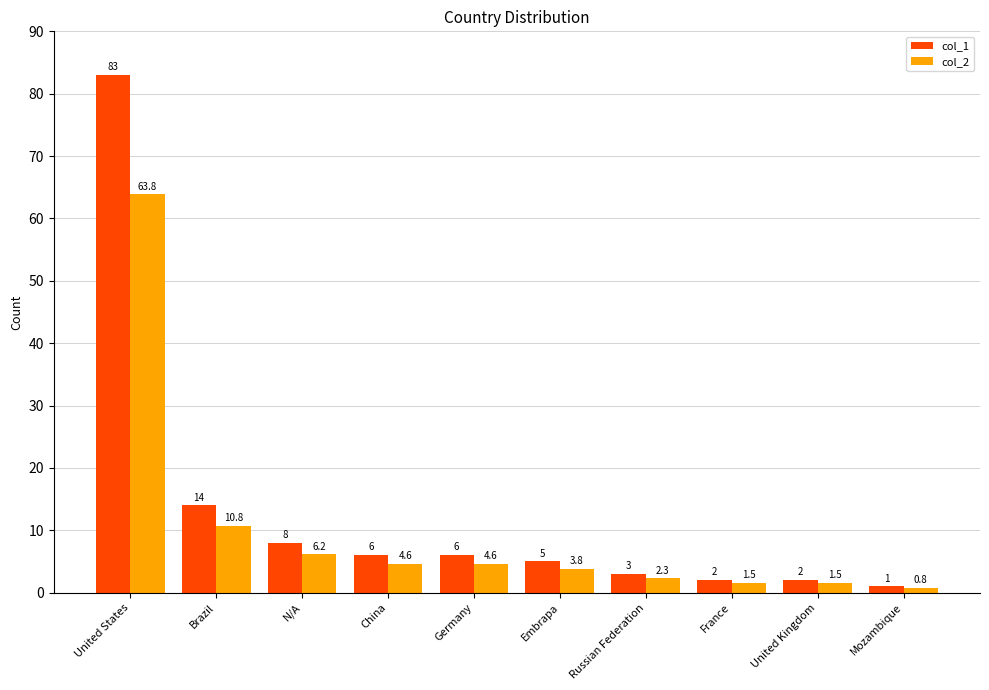

Reading left to right, extract all data points from this chart.

col_1: 83.0	14.0	8.0	6.0	6.0	5.0	3.0	2.0	2.0	1.0
col_2: 63.8	10.8	6.2	4.6	4.6	3.8	2.3	1.5	1.5	0.8